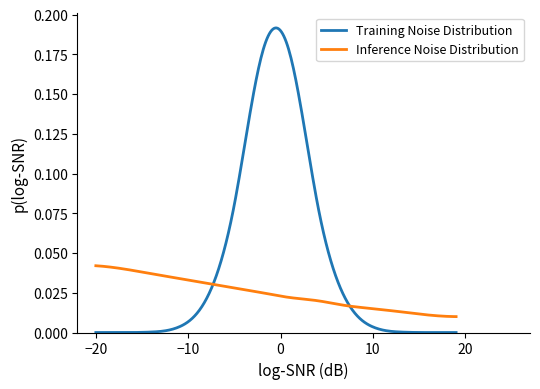

Which series has the largest range (max minus min)?

Training Noise Distribution